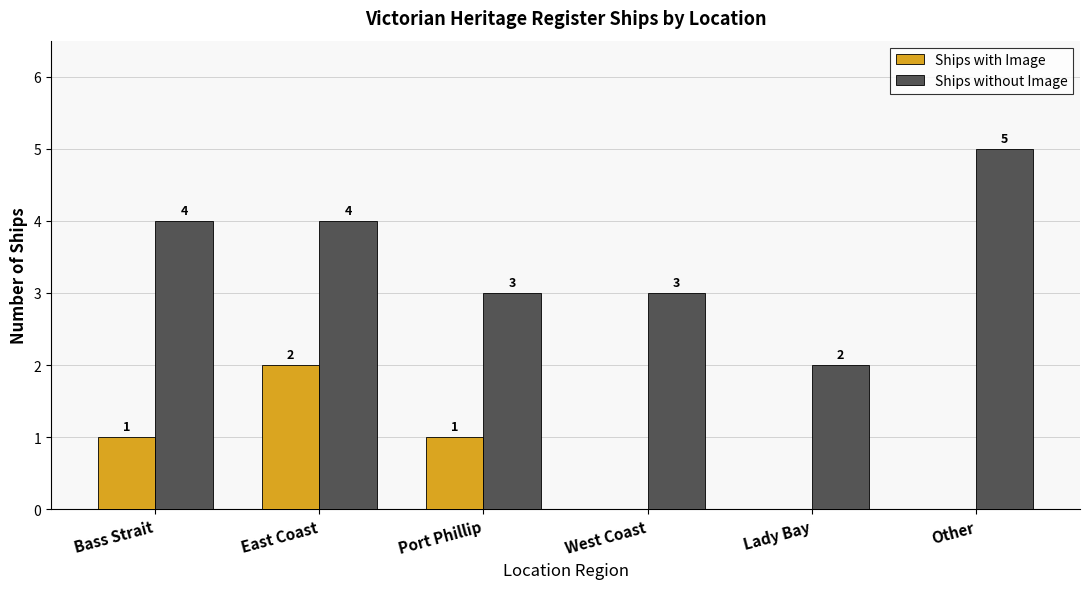

Which series changed the most between East Coast and Other?

Ships with Image